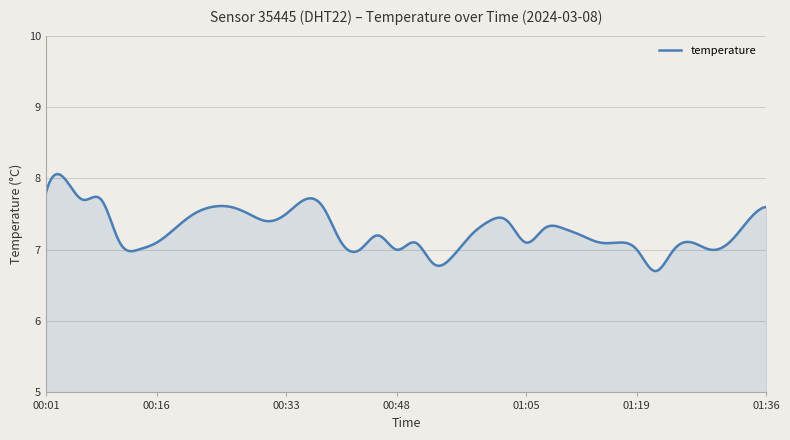

What is the difference between the maximum and minimum values?

1.4